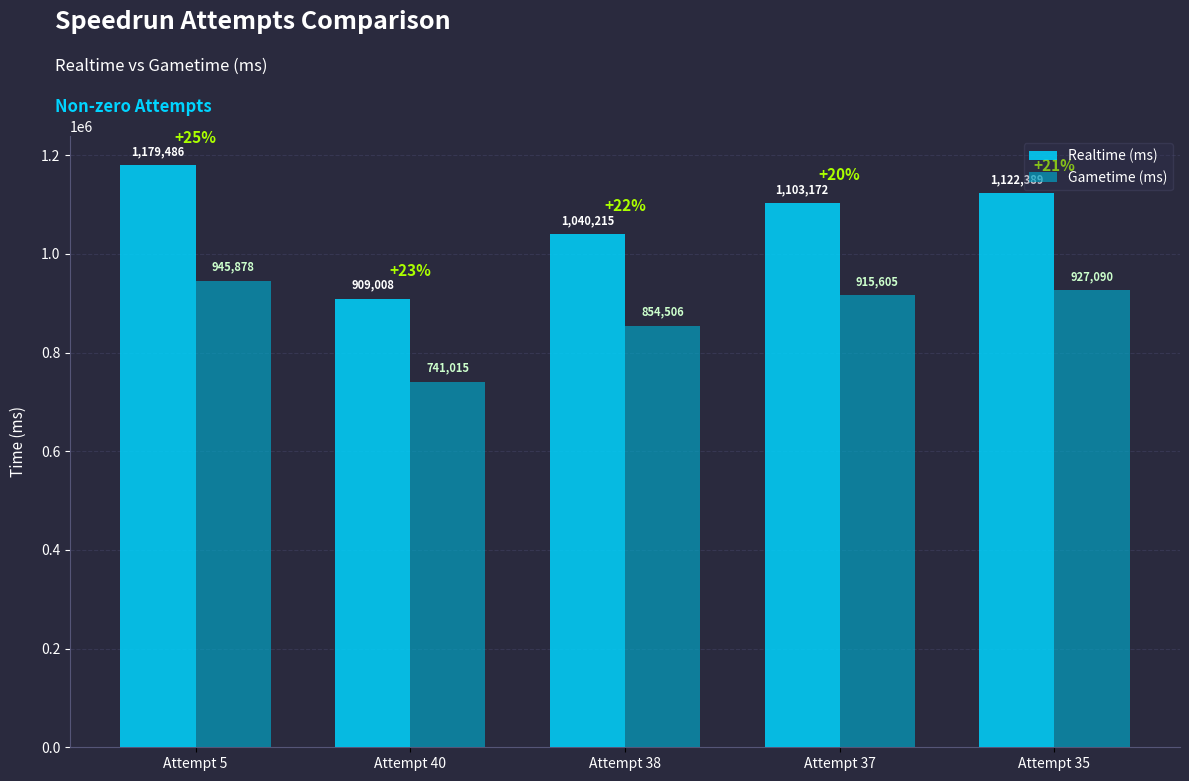

What is the difference between the second highest and minimum values in the Gametime (ms) series?

186075